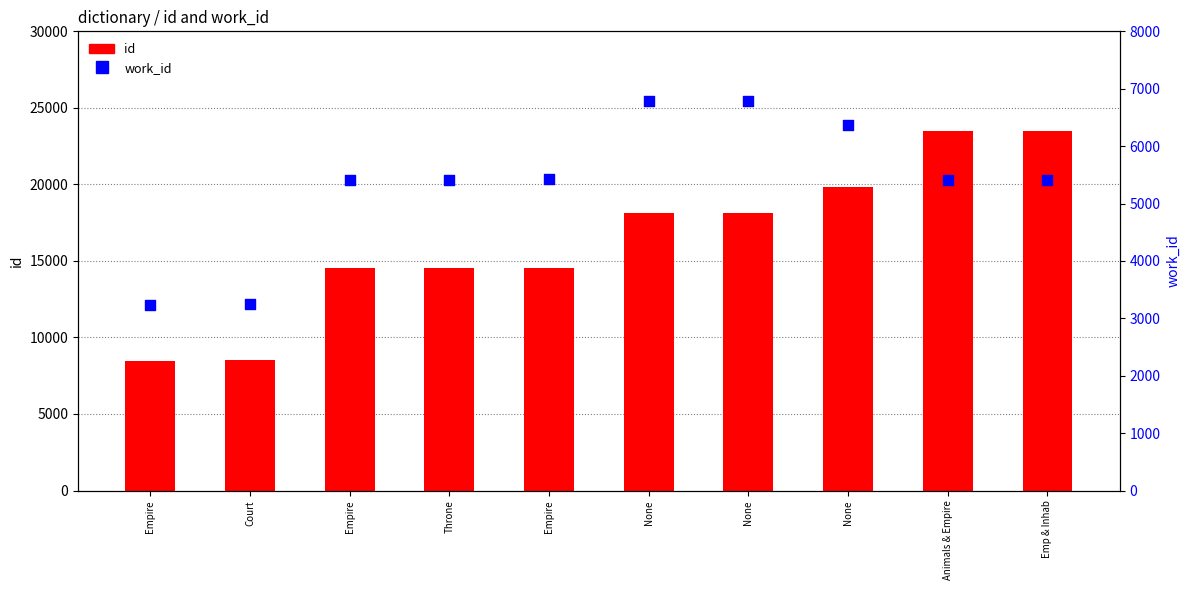

Is the value of work_id at Empire greater than the value of id at Emp & Inhab?

No